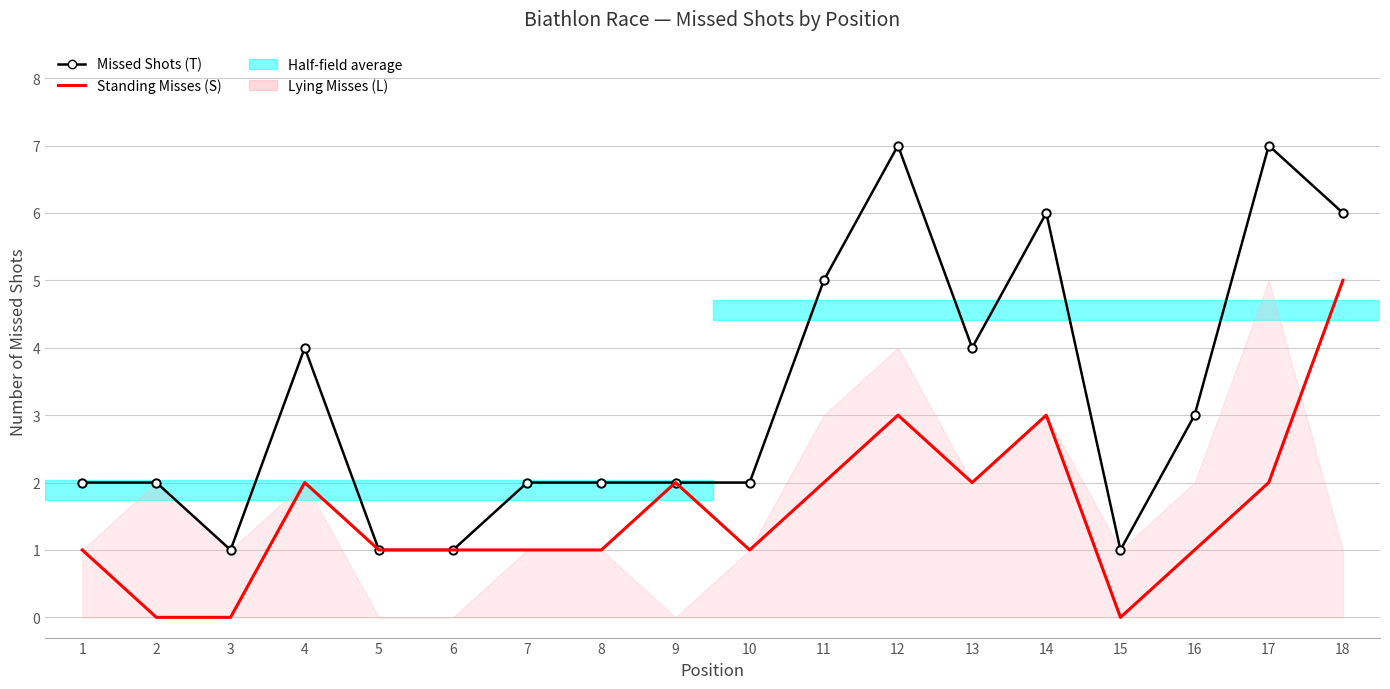

Which series has the largest total across all categories?

Missed Shots (T)